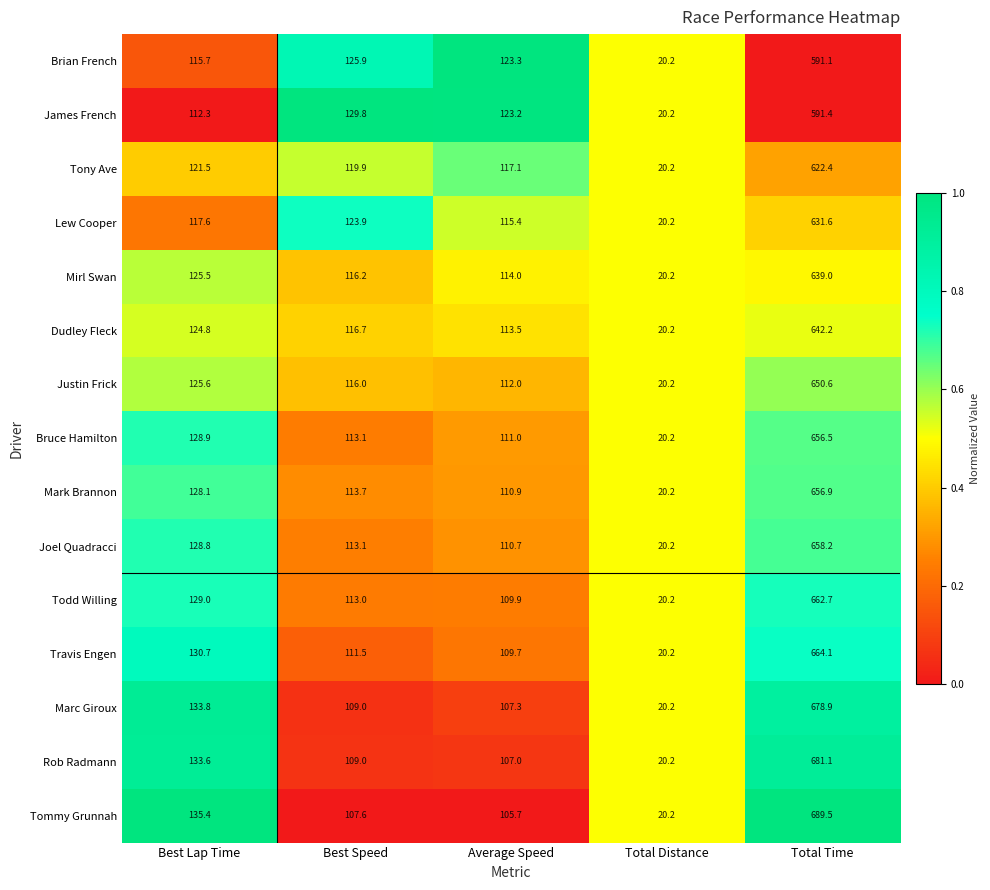

Rank the series at Best Lap Time from highest to lowest value.

Tommy Grunnah, Marc Giroux, Rob Radmann, Travis Engen, Todd Willing, Bruce Hamilton, Joel Quadracci, Mark Brannon, Justin Frick, Mirl Swan, Dudley Fleck, Tony Ave, Lew Cooper, Brian French, James French